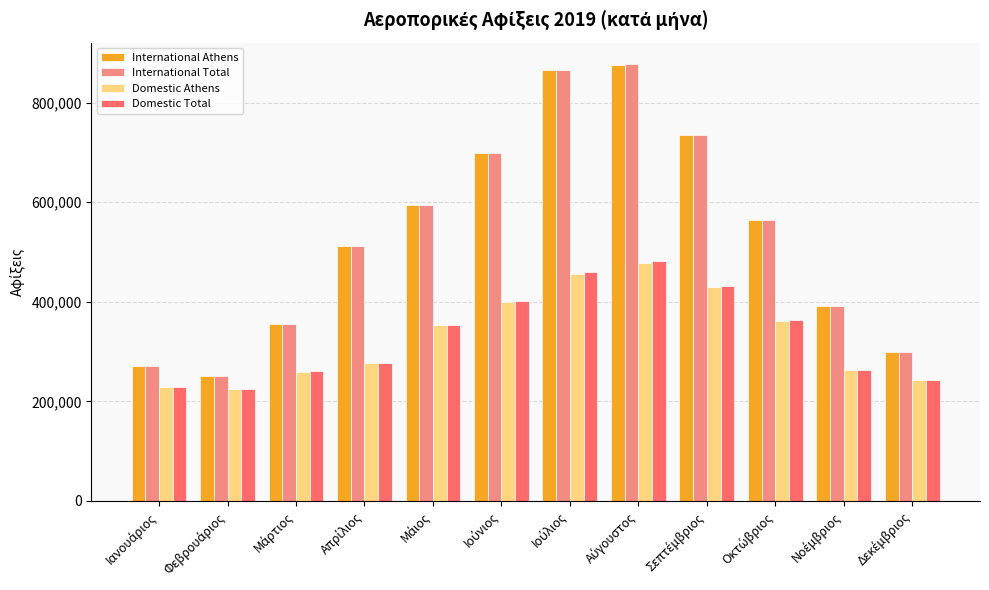

What is the minimum value shown in the chart?

224973